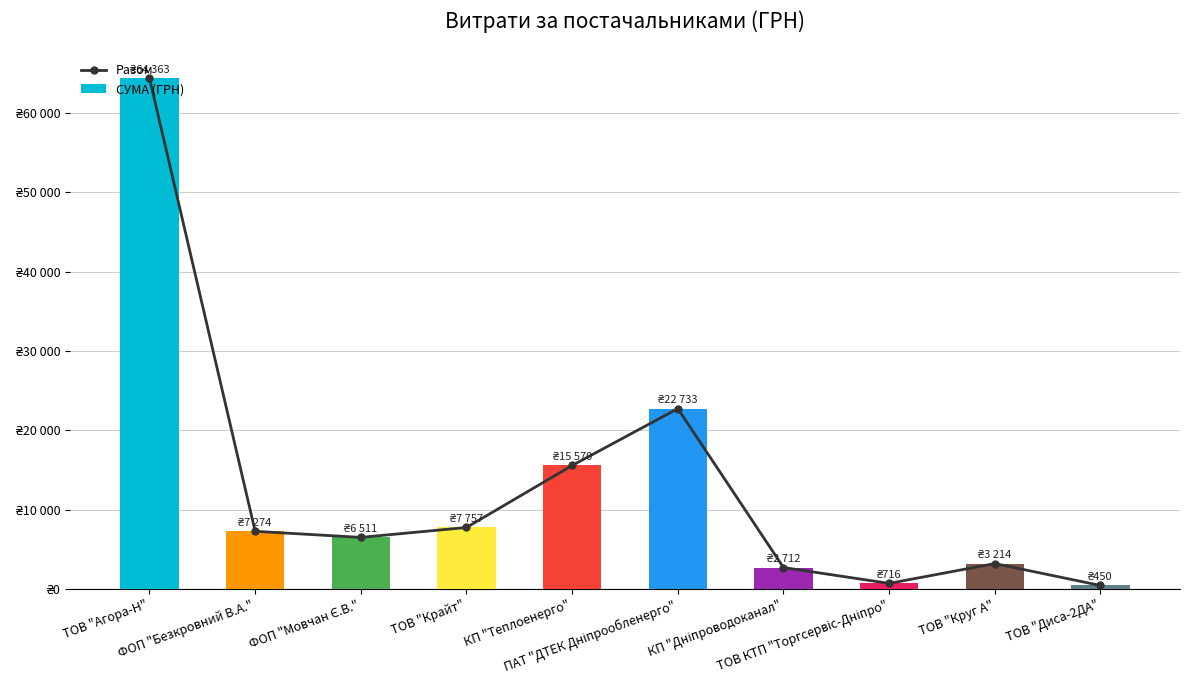

What is the sum of the СУМА (ГРН) values at ТОВ "Диса-2ДА" and ТОВ КТП "Торгсервіс-Дніпро"?

1165.5